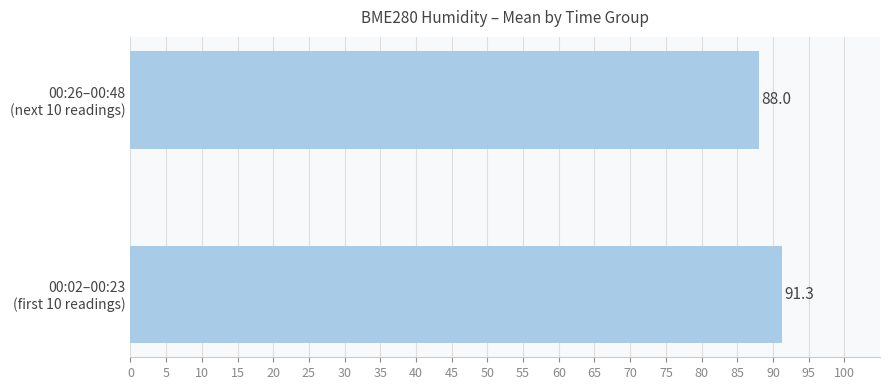

What is the smallest value displayed?

88.0